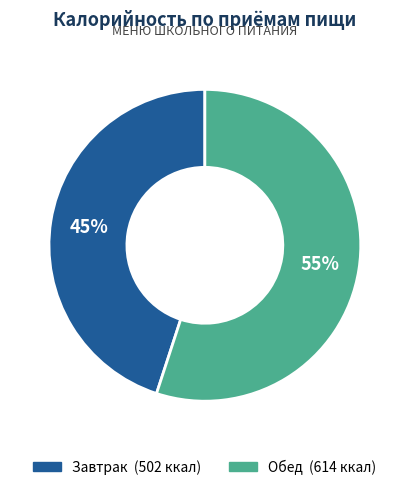

Which category has the smallest portion of the pie?

Завтрак